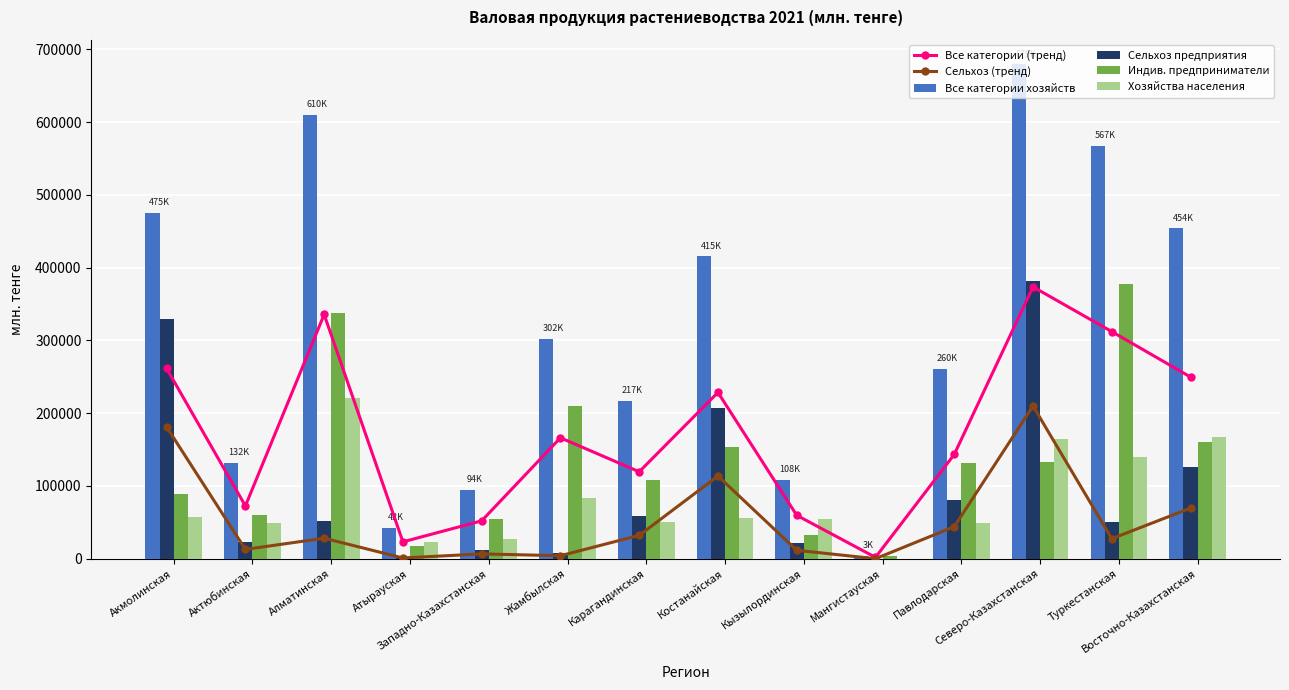

What is the label of the 8th bar from the left?

Костанайская